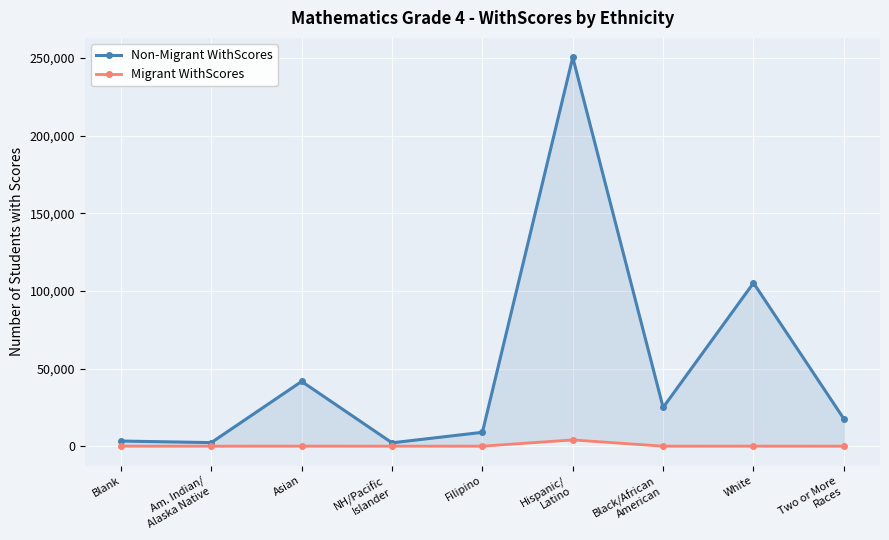

The Non-Migrant WithScores series shows 8917 at Filipino. True or false?

True